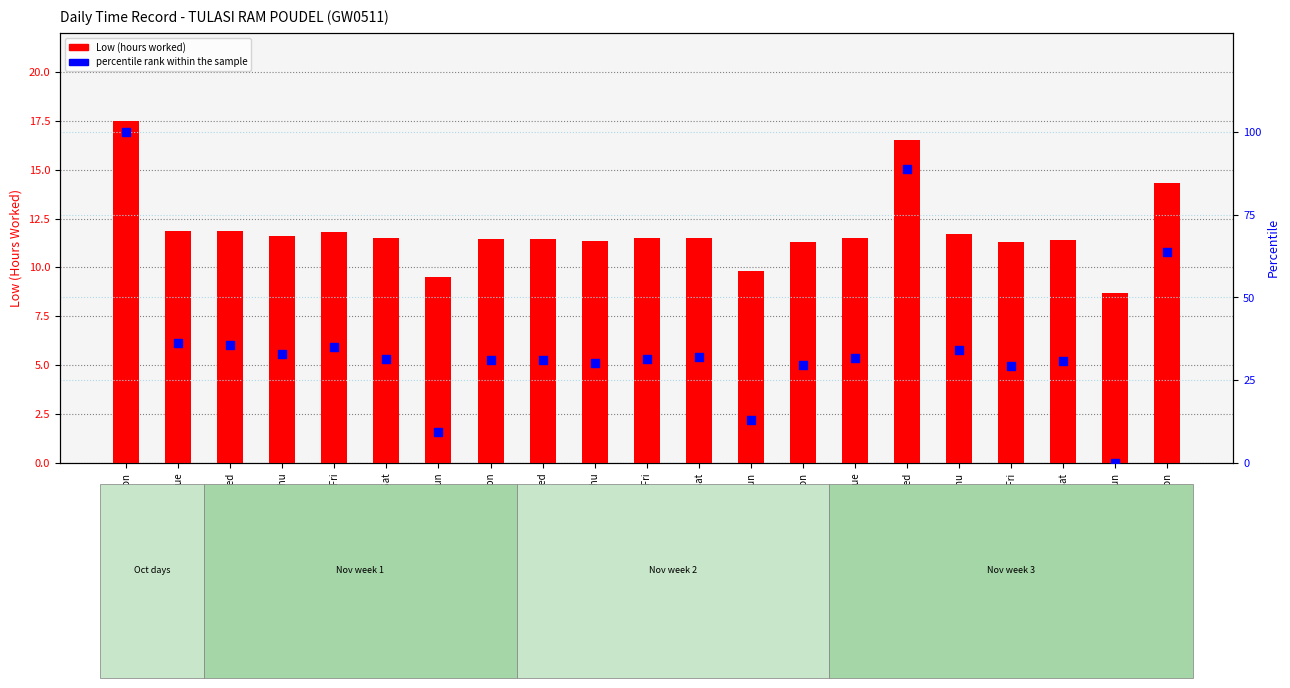

Which series contains the highest Y value?

percentile rank within the sample